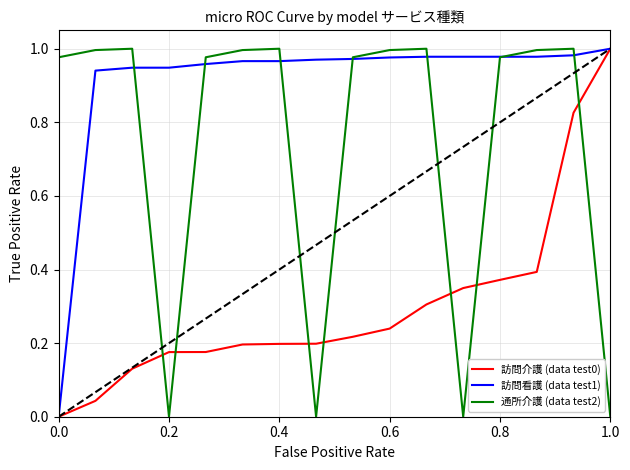

Which series has the largest total across all categories?

訪問看護 (data test1)